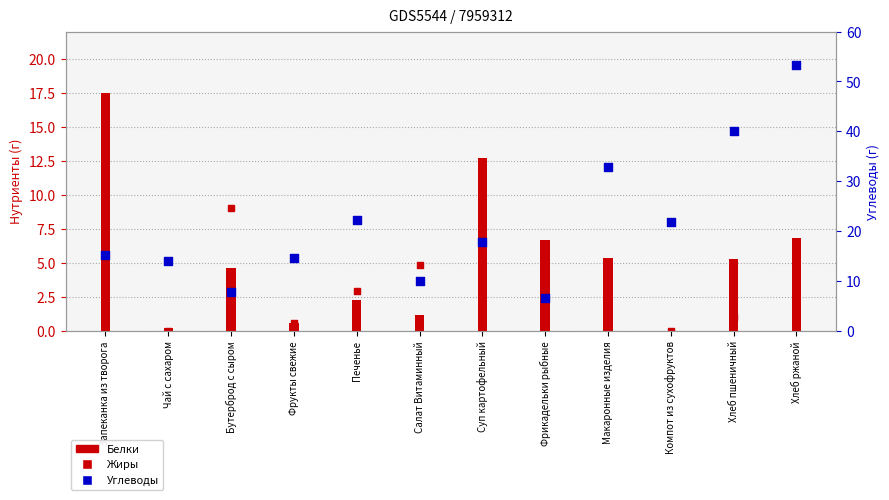

Which series has the widest spread of Y values?

Углеводы